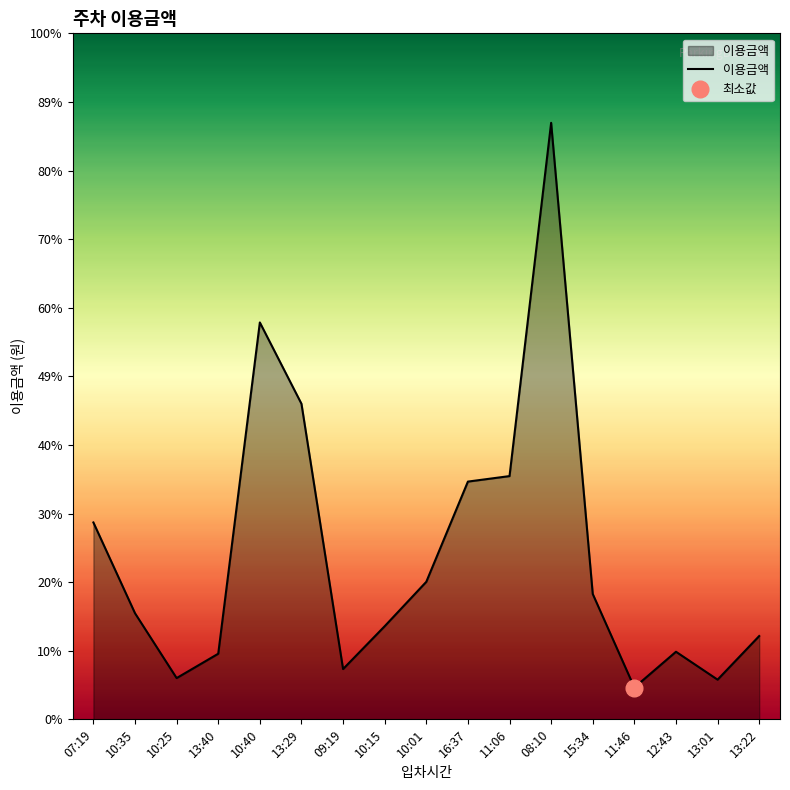

Which label corresponds to the smallest value in the chart?

11:46